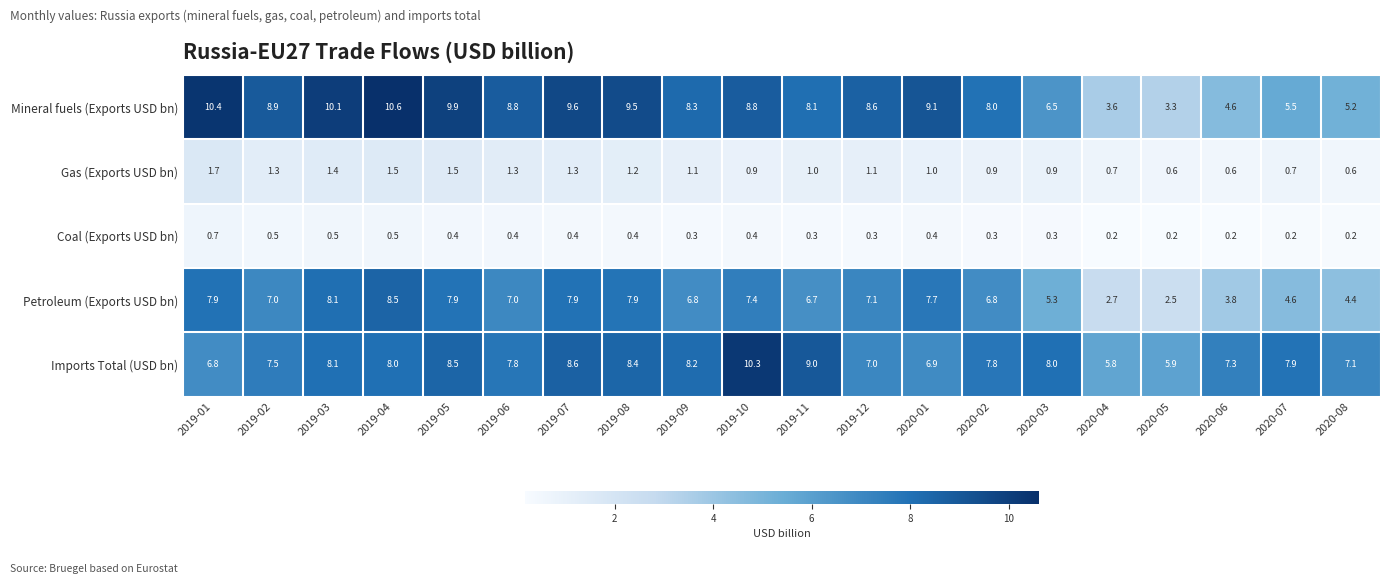

How many data points in Gas (Exports USD bn) are less than 1?

8